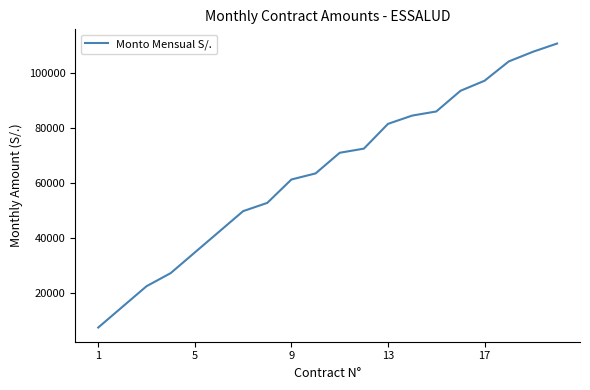

True or false: the data has more than 1 interior local peaks.

False